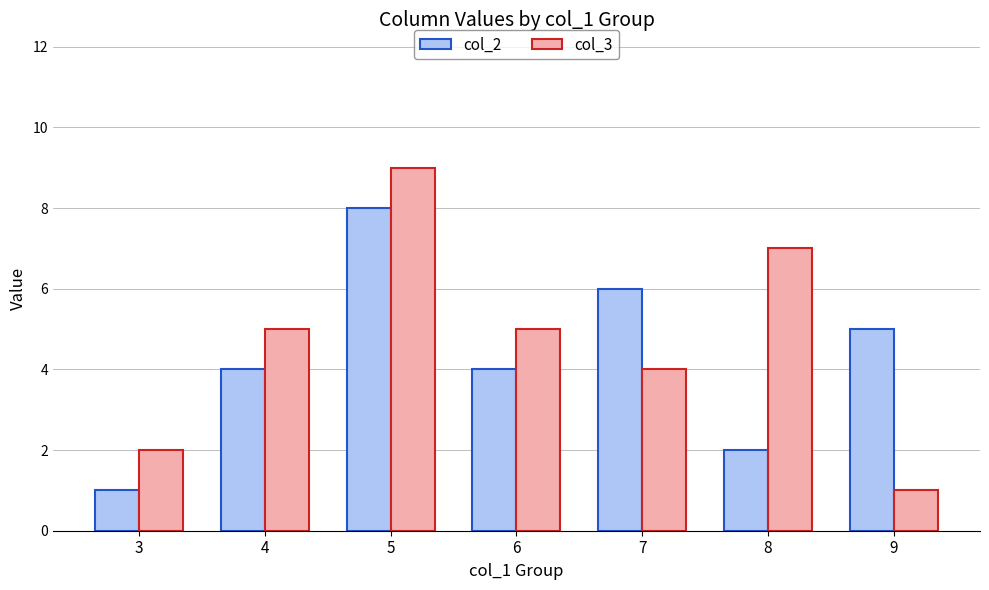

Is it true that col_3 equals 1 at 9?

True